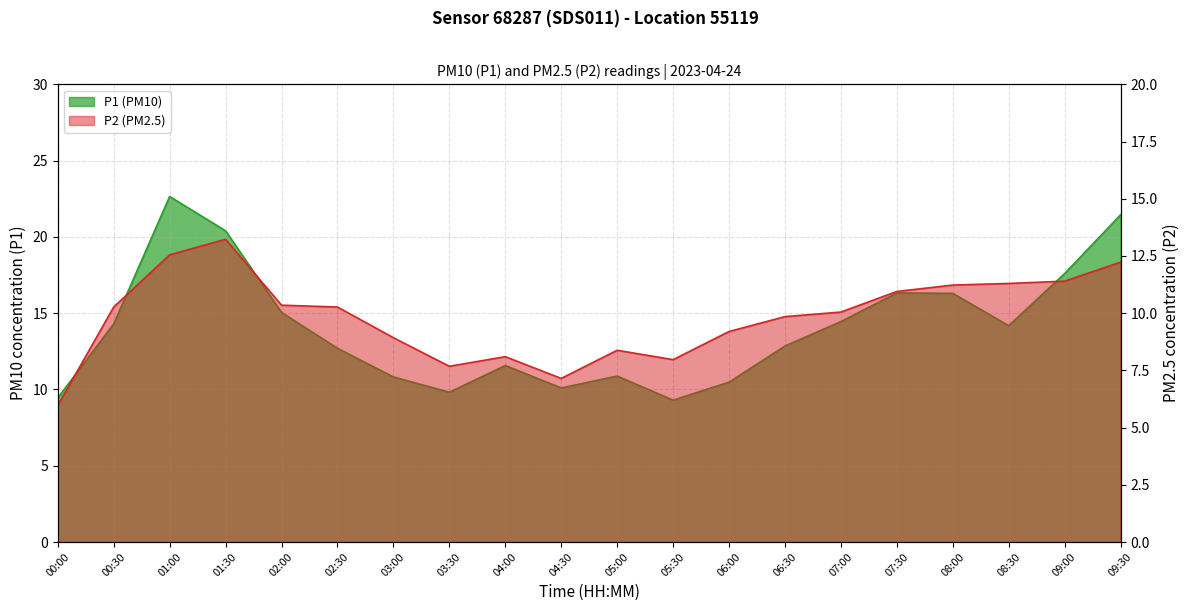

Rank the categories by P1 value from highest to lowest.

01:00, 09:30, 01:30, 09:00, 07:30, 08:00, 02:00, 07:00, 00:30, 08:30, 06:30, 02:30, 04:00, 05:00, 03:00, 06:00, 04:30, 03:30, 00:00, 05:30